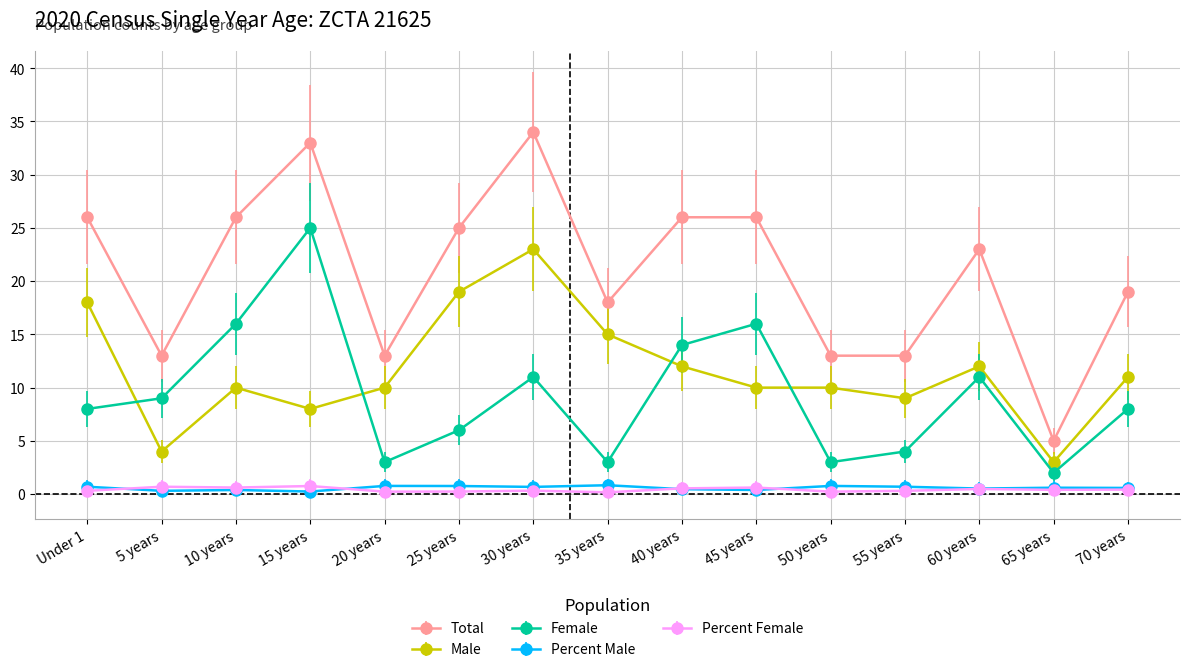

Is it true that Female equals 12.7 at 5 years?

False